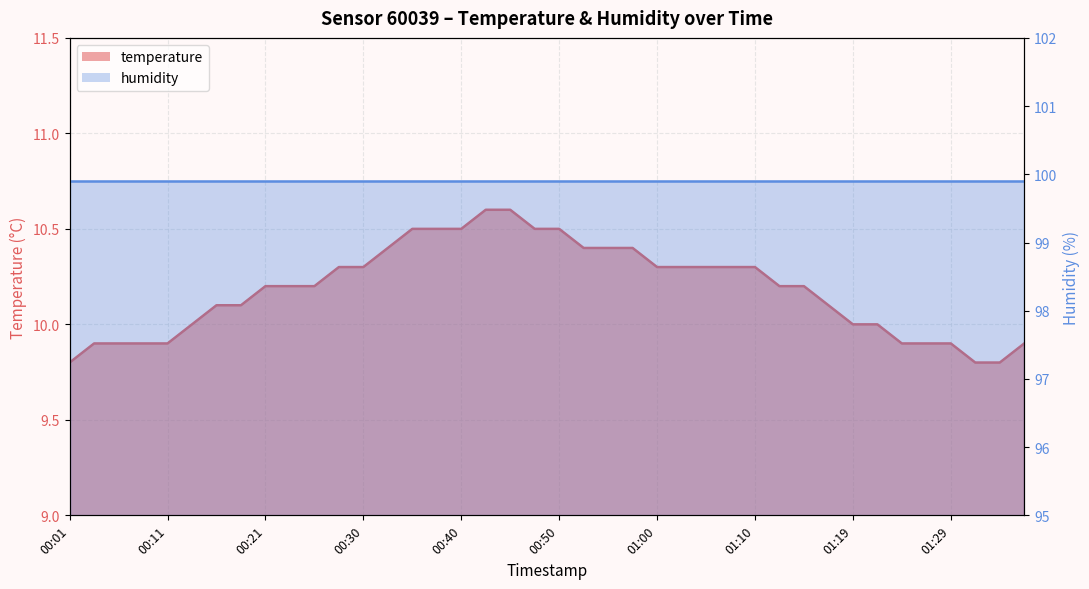

Does the chart display data point markers on the line(s)?

No